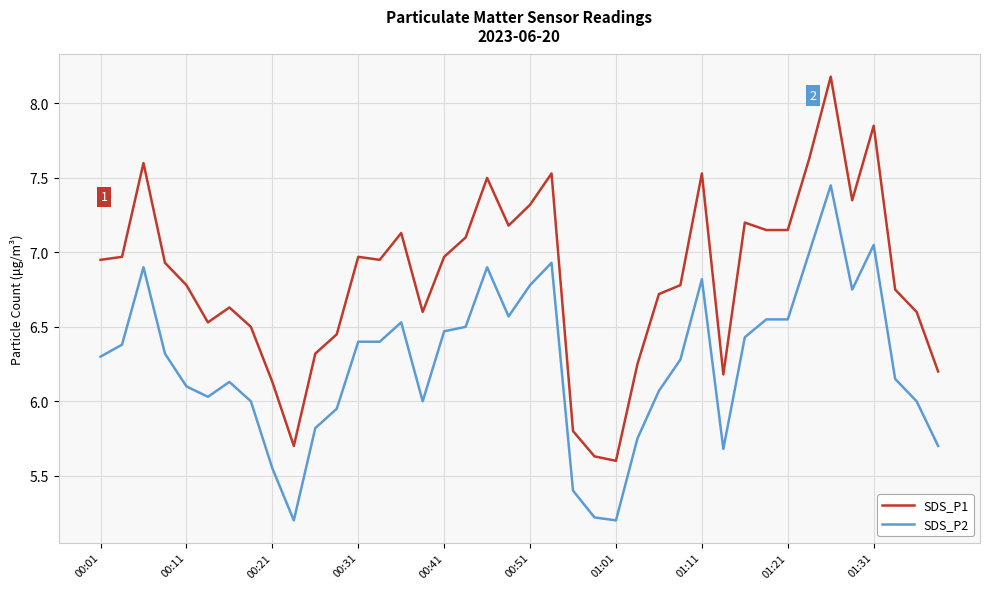

True or false: SDS_P1 and SDS_P2 intersect in this chart.

False